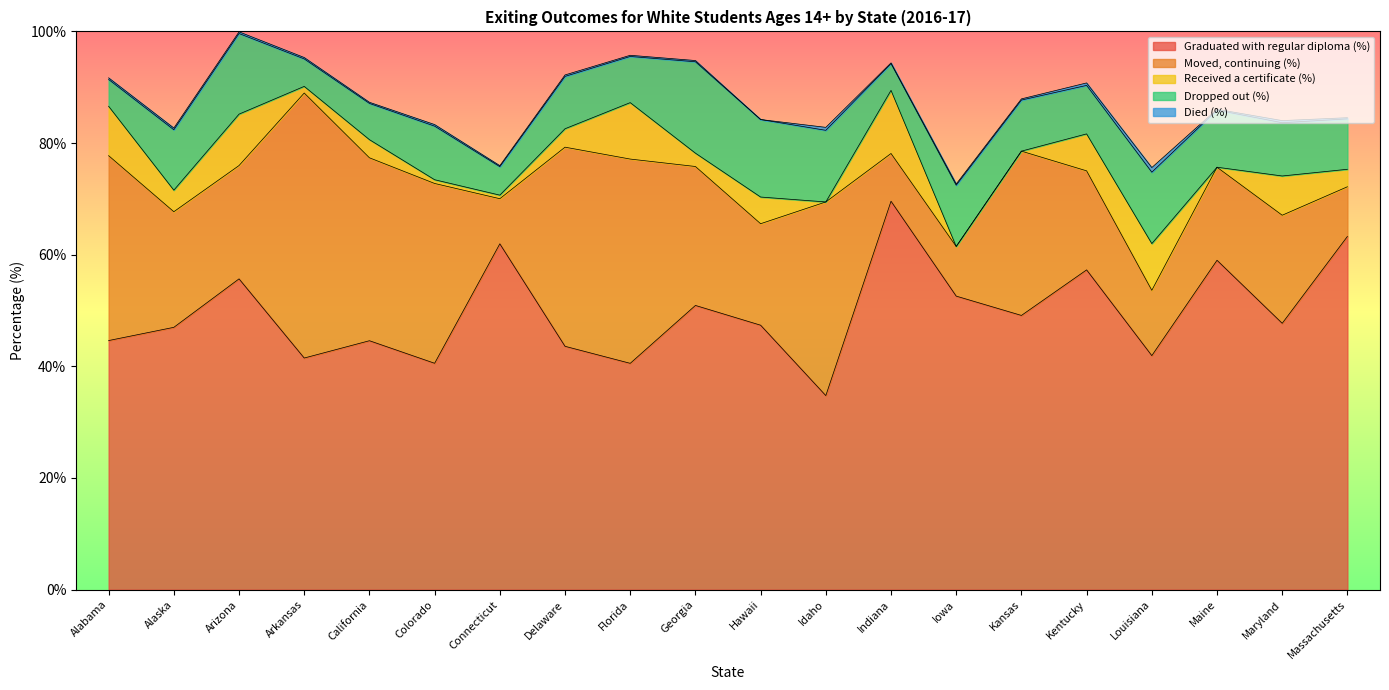

Between Connecticut and Maryland, which is larger?

Connecticut